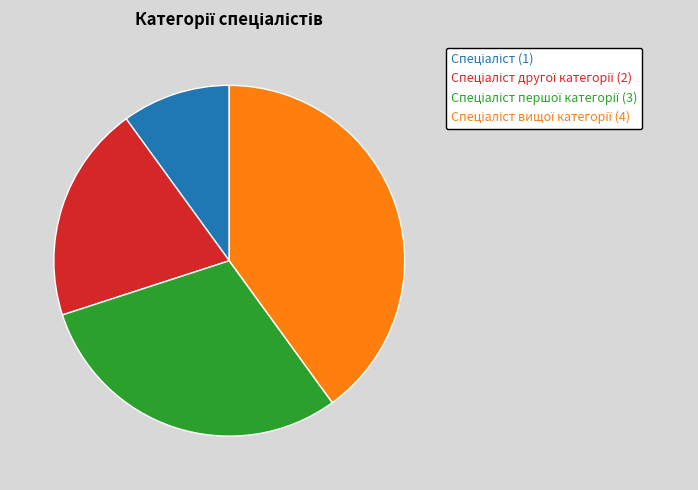

Is there a majority slice in this chart?

No